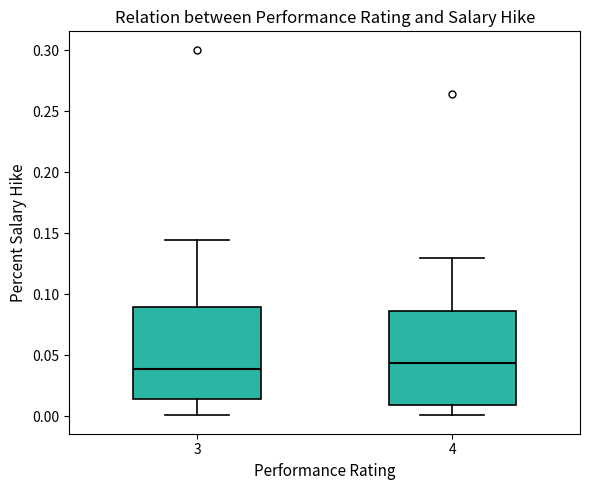

Reading left to right, read every box against the y-axis: the position of its median line, the range the box covers, and the ends of its whiskers. The values are not printed on the chart, so give them approximately, as read against the axis.

3: median 0.040, box 0.015 to 0.090, whiskers 0.000 to 0.145
4: median 0.045, box 0.010 to 0.085, whiskers 0.000 to 0.130